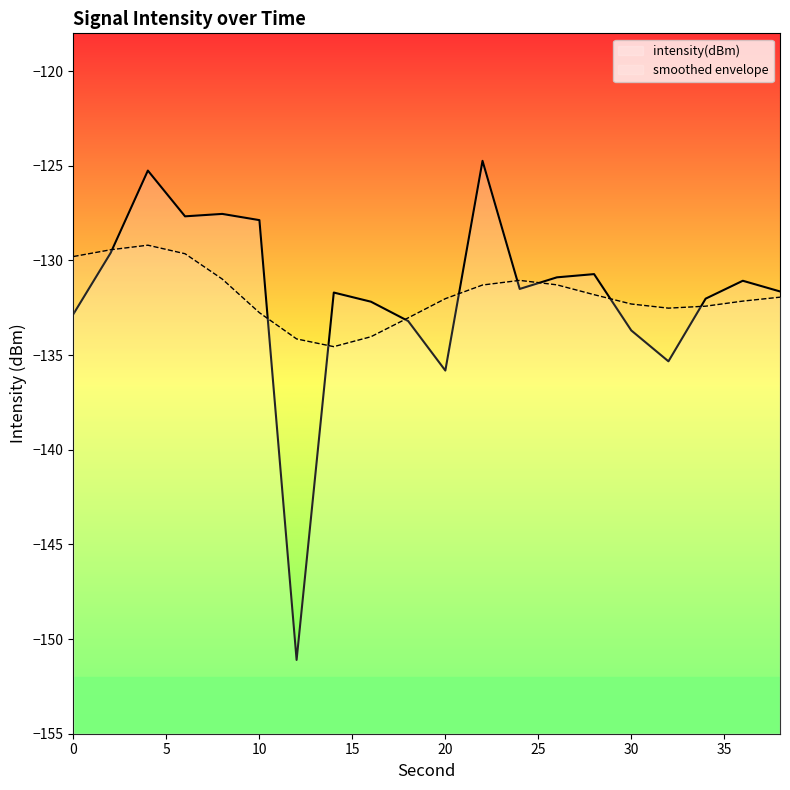

What is the value of the 4th point from the left?

-127.7